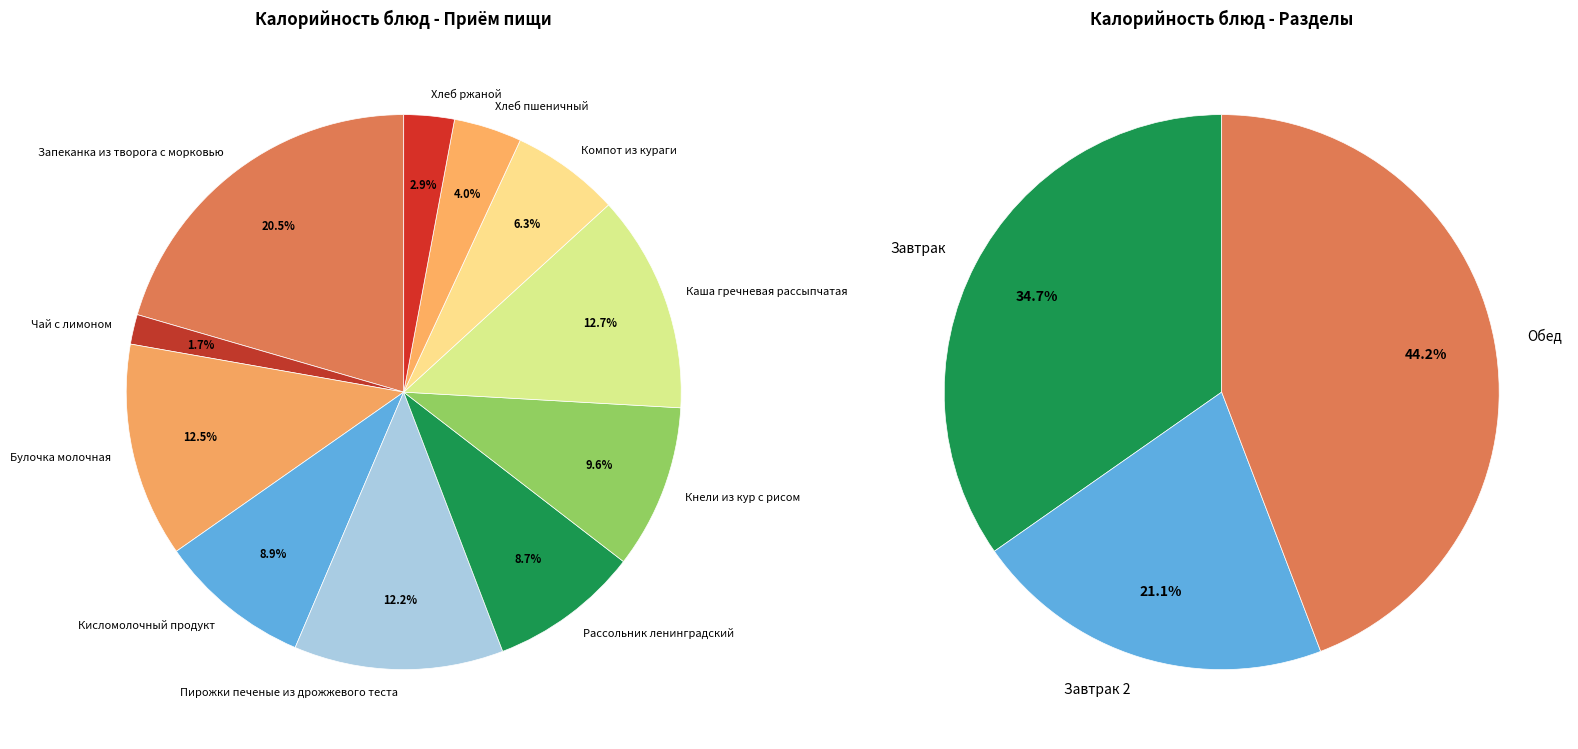

To the nearest percent, what is the average slice percentage?

9%